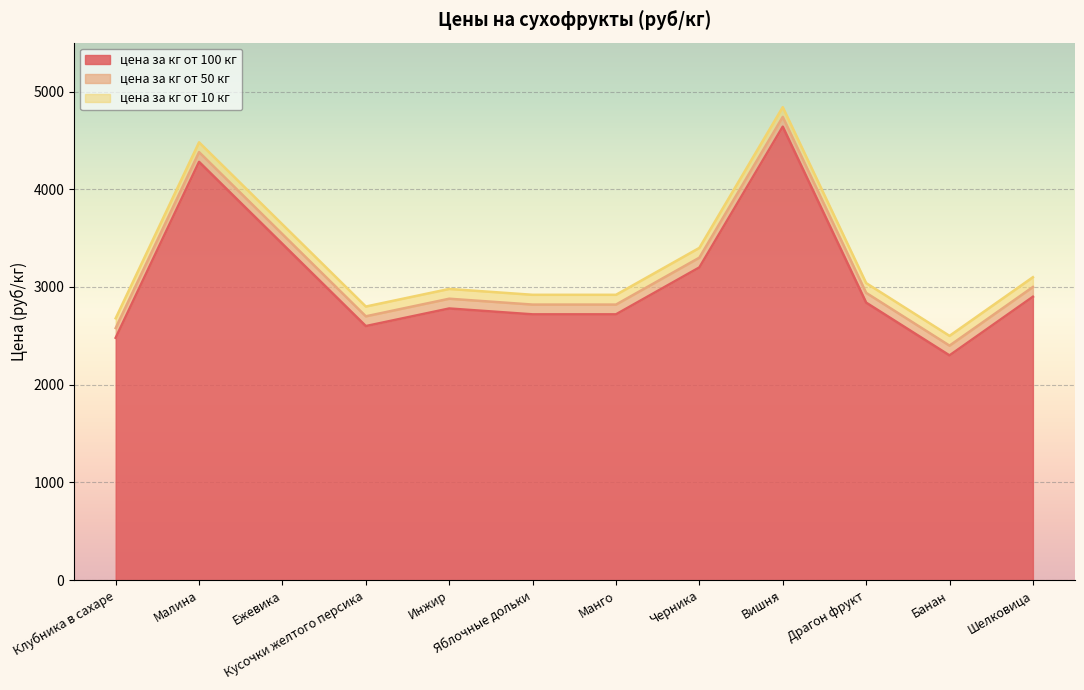

At which category does цена за кг от 100 кг reach its first local valley?

Кусочки желтого персика